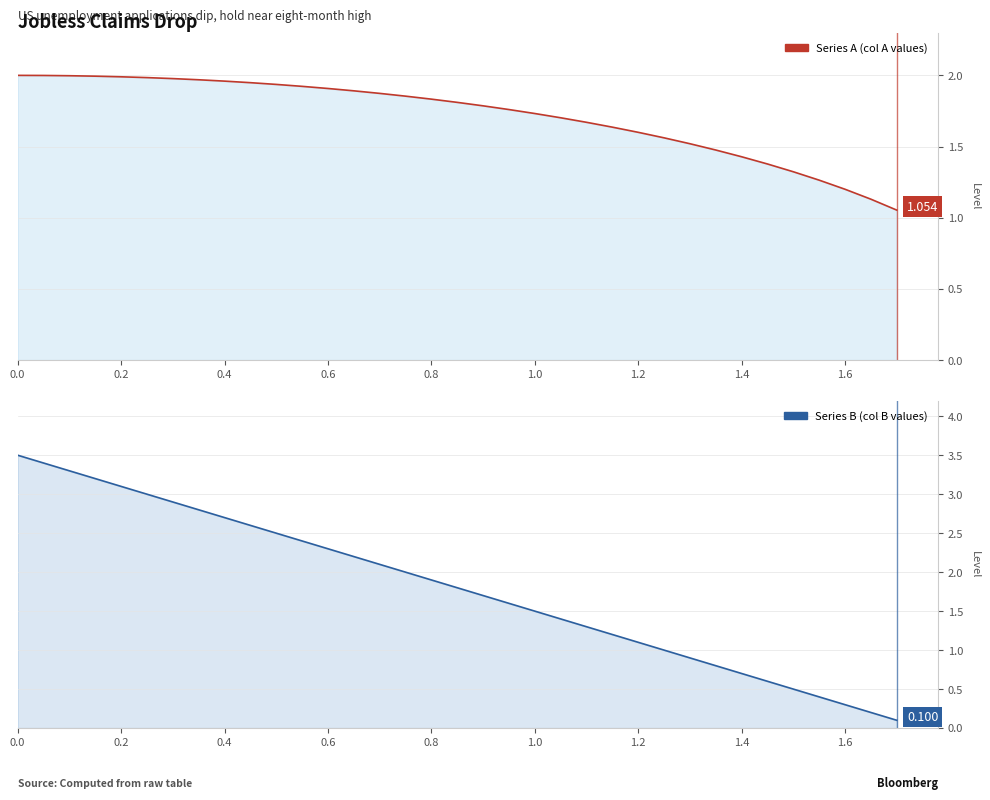

Rank the series by their average value, from lowest to highest.

A, B